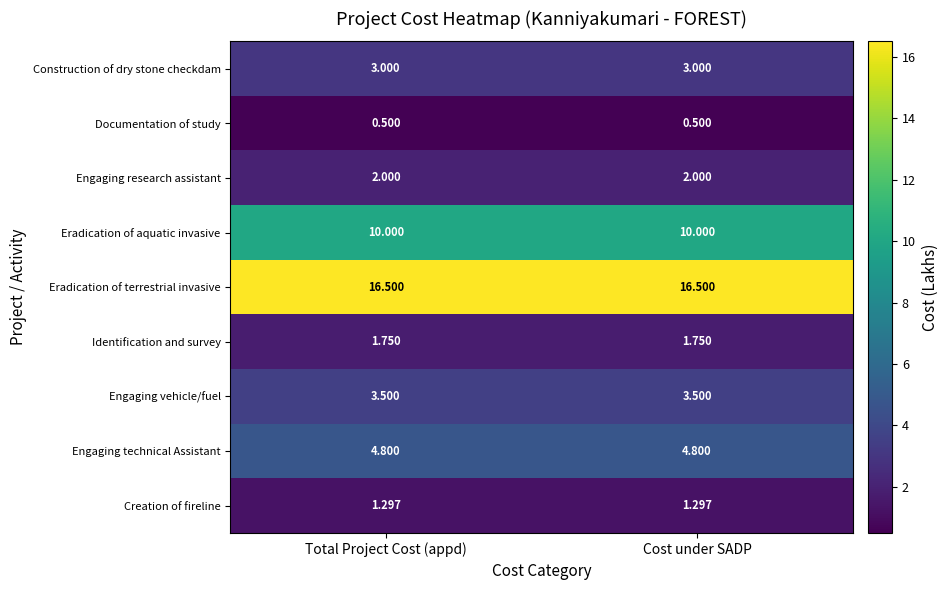

Rank the series by their maximum value, from highest to lowest.

Eradication of terrestrial invasive, Eradication of aquatic invasive, Engaging technical Assistant, Engaging vehicle/fuel, Construction of dry stone checkdam, Engaging research assistant, Identification and survey, Creation of fireline, Documentation of study